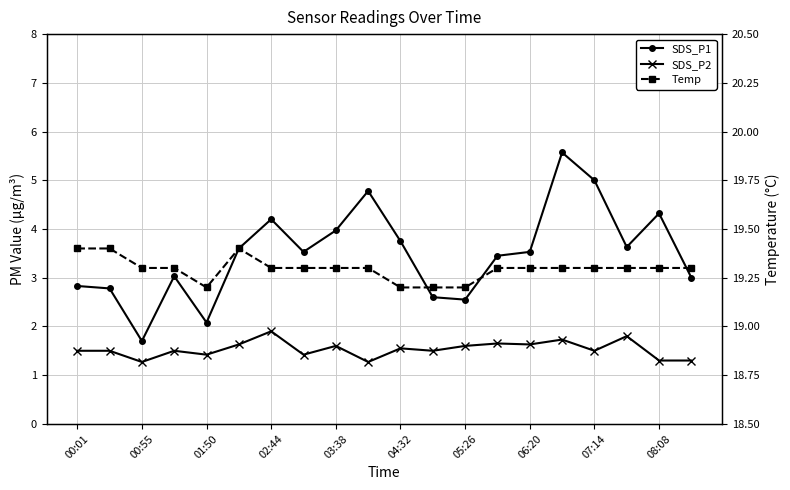

What is the difference between the second highest and minimum values in the SDS_P1 series?

3.3